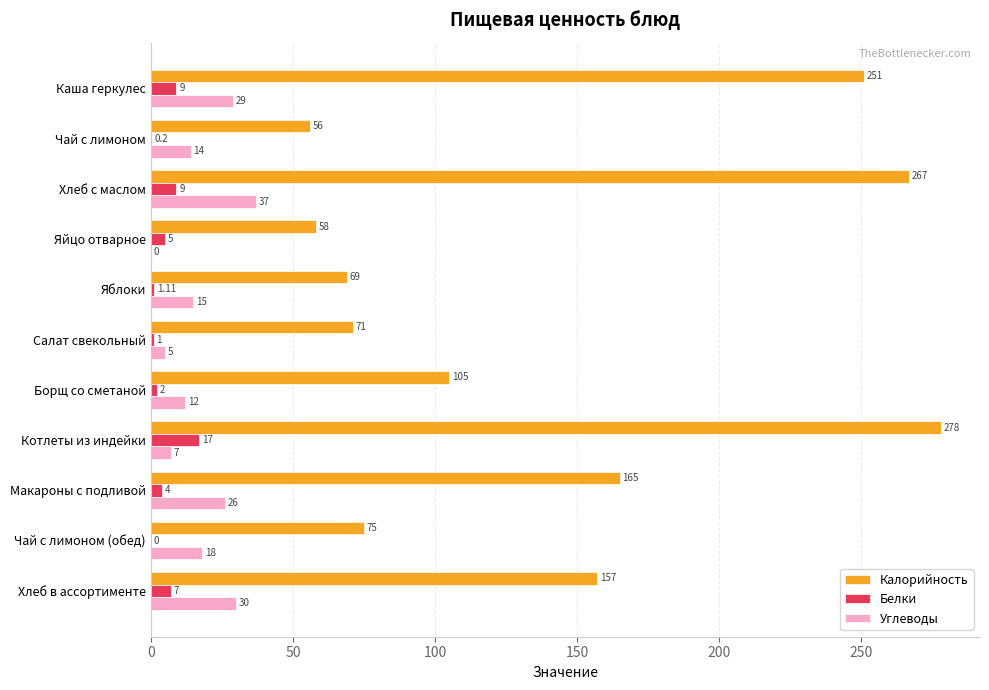

Which category has the highest value in the Белки series?

Котлеты из индейки